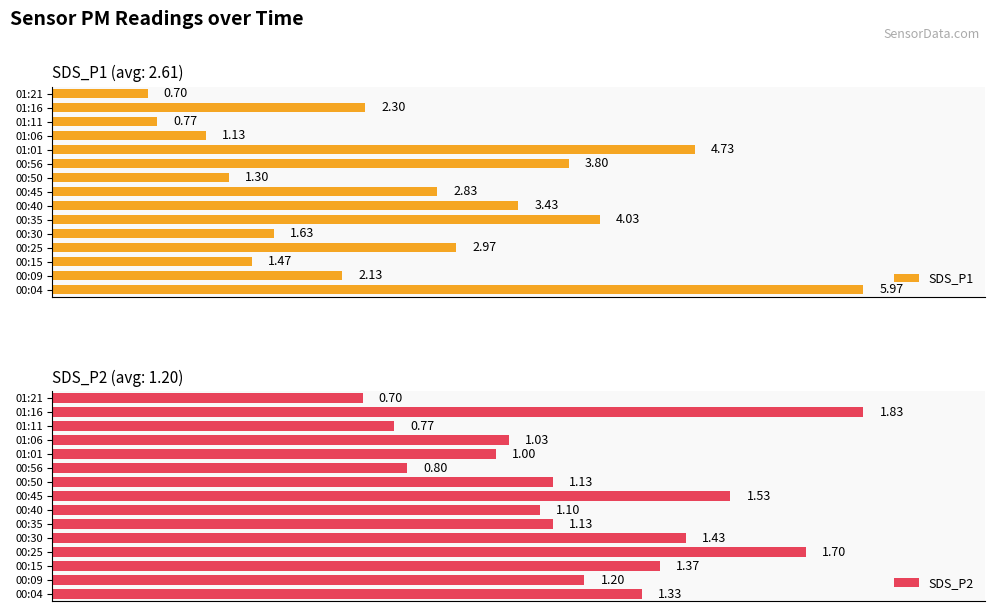

What are all the series names shown in the legend?

SDS_P1, SDS_P2